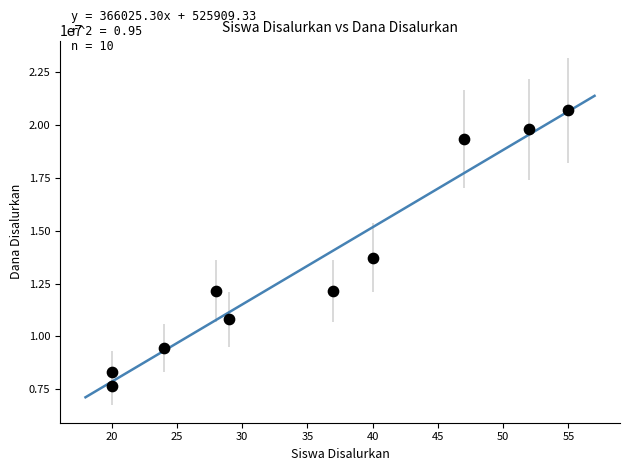

What is the range of X values (max minus min)?

35